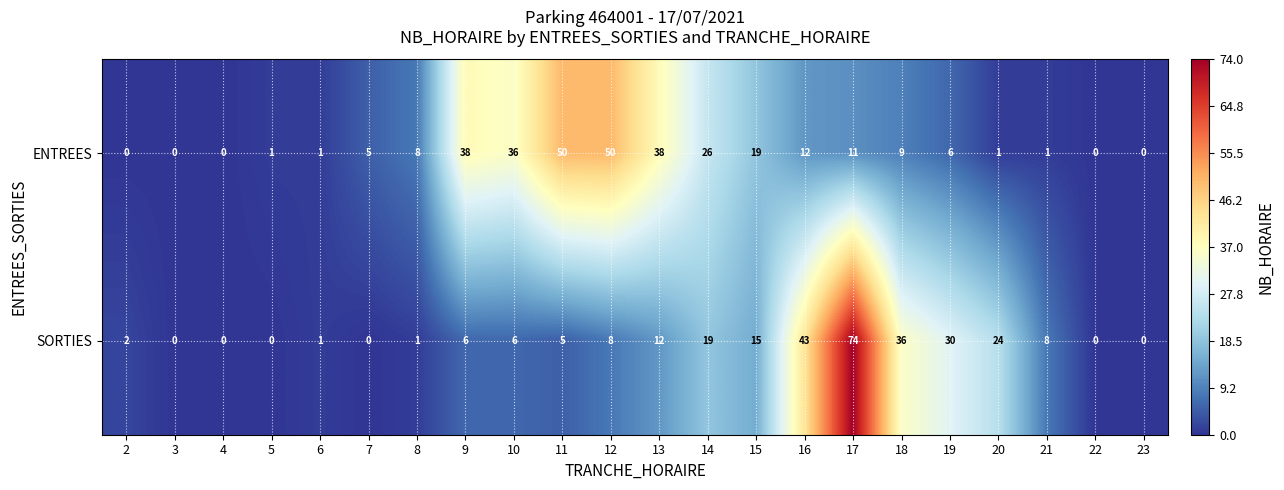

True or false: SORTIES has a value of 43 at 16.

True